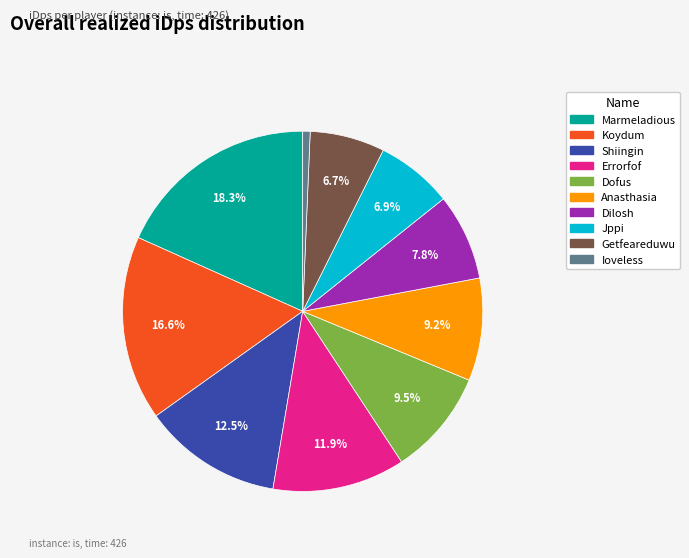

To the nearest percent, what is the difference between the Koydum and Jppi slice percentages?

10%